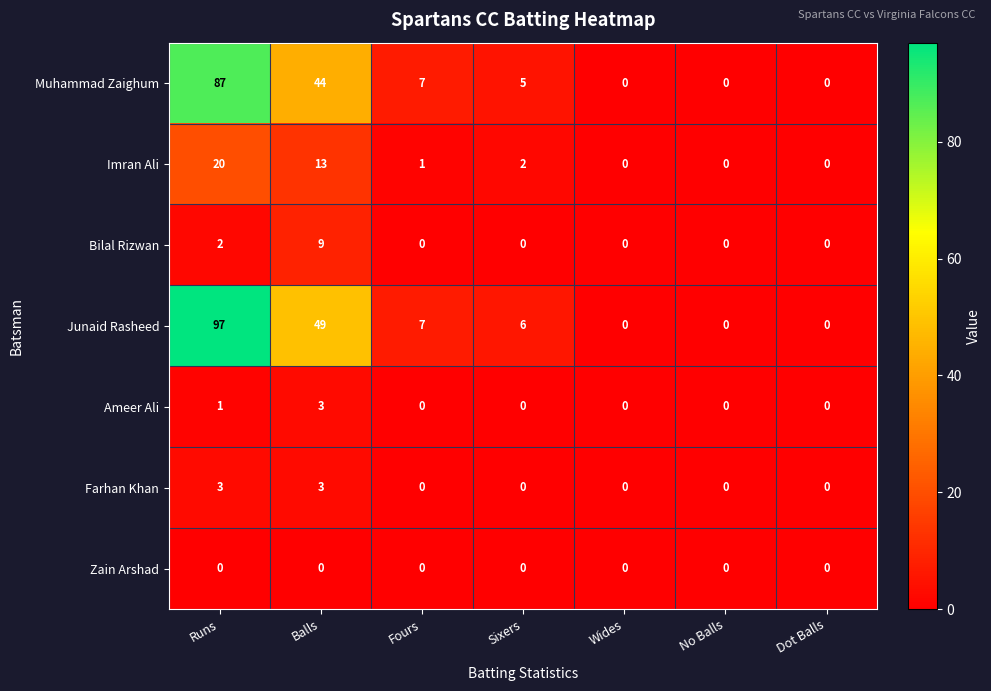

Where does the Imran Ali series first go above 1?

Runs